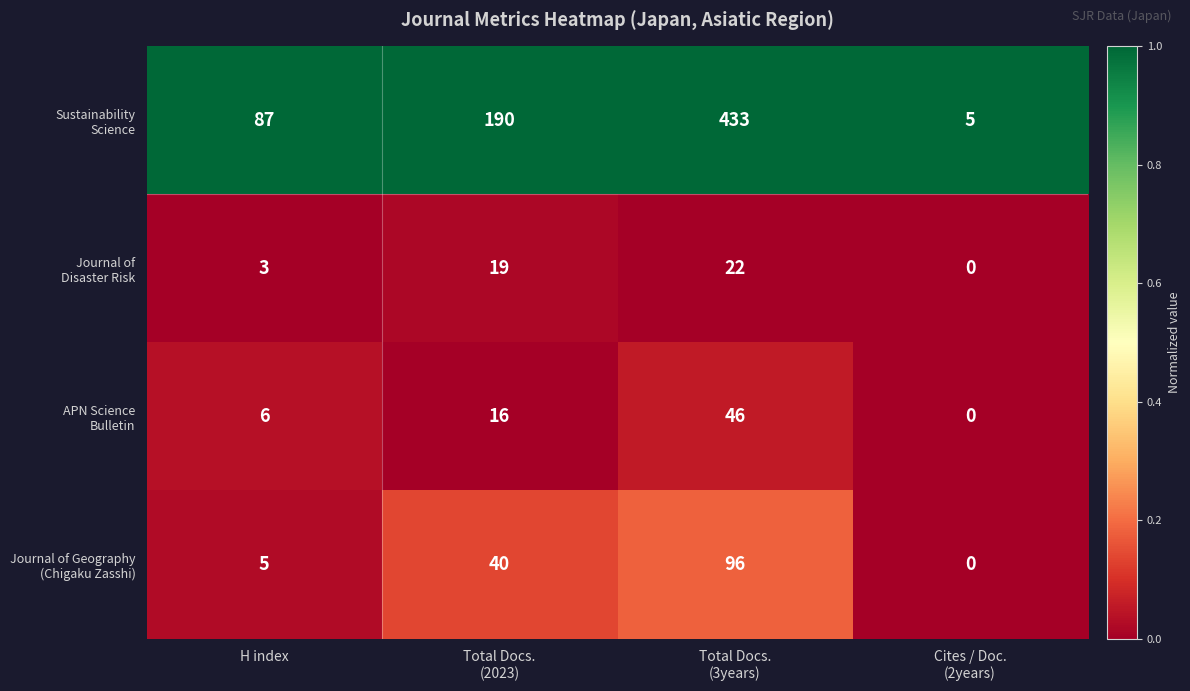

What is the greatest value displayed?

433